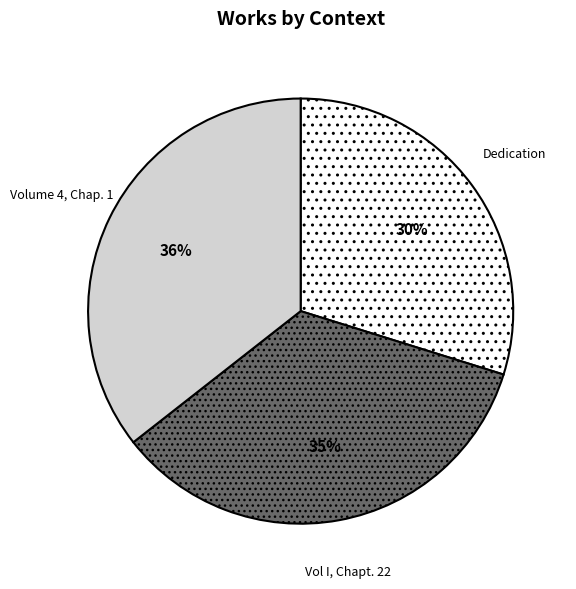

Is Vol I, Chapt. 22 the majority of the pie?

No